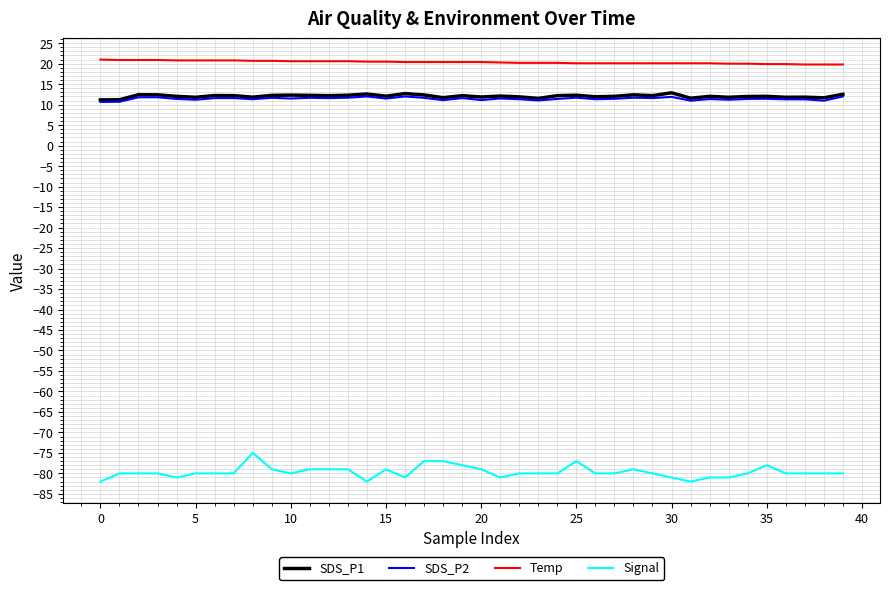

True or false: SDS_P1 and Signal intersect in this chart.

False